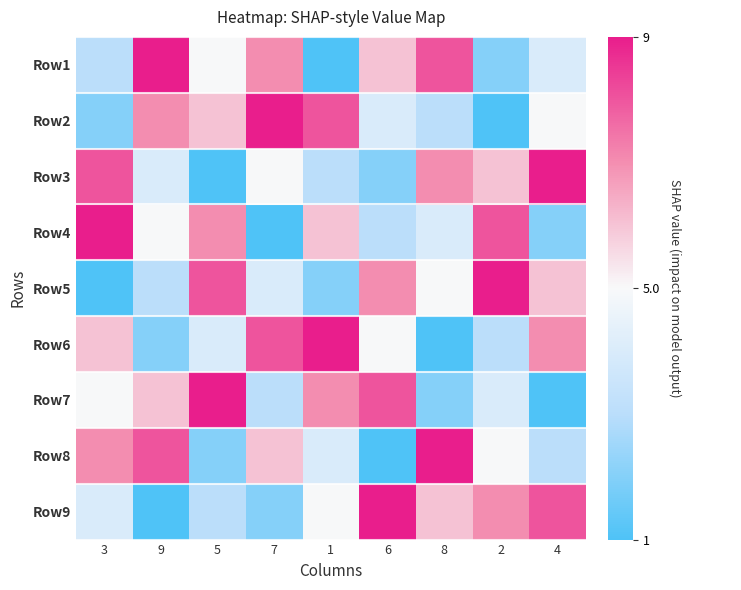

Reading left to right, list all the values displayed in this chart.

Row1: 3=3	9=9	5=5	7=7	1=1	6=6	8=8	2=2	4=4
Row2: 3=2	9=7	5=6	7=9	1=8	6=4	8=3	2=1	4=5
Row3: 3=8	9=4	5=1	7=5	1=3	6=2	8=7	2=6	4=9
Row4: 3=9	9=5	5=7	7=1	1=6	6=3	8=4	2=8	4=2
Row5: 3=1	9=3	5=8	7=4	1=2	6=7	8=5	2=9	4=6
Row6: 3=6	9=2	5=4	7=8	1=9	6=5	8=1	2=3	4=7
Row7: 3=5	9=6	5=9	7=3	1=7	6=8	8=2	2=4	4=1
Row8: 3=7	9=8	5=2	7=6	1=4	6=1	8=9	2=5	4=3
Row9: 3=4	9=1	5=3	7=2	1=5	6=9	8=6	2=7	4=8